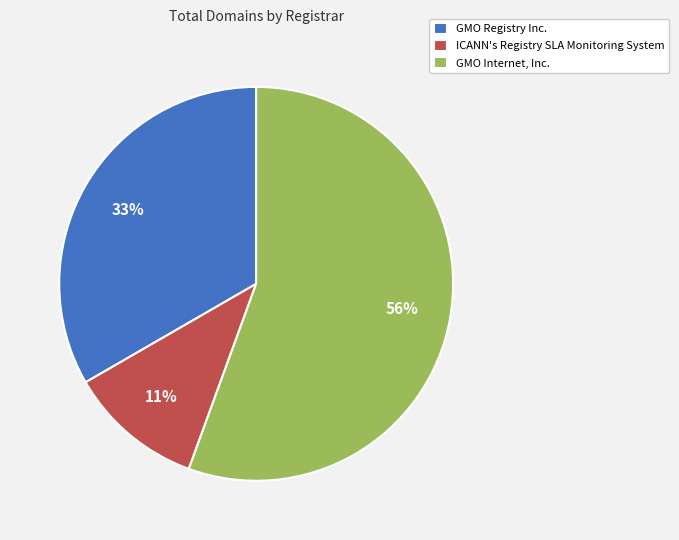

What is the ratio of the value at ICANN's Registry SLA Monitoring System to the value at GMO Internet, Inc.?

0.2